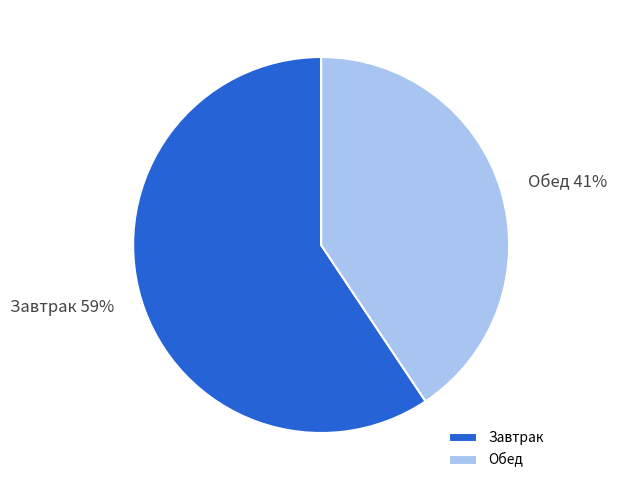

The Завтрак slice represents 53% of the pie. True or false?

False